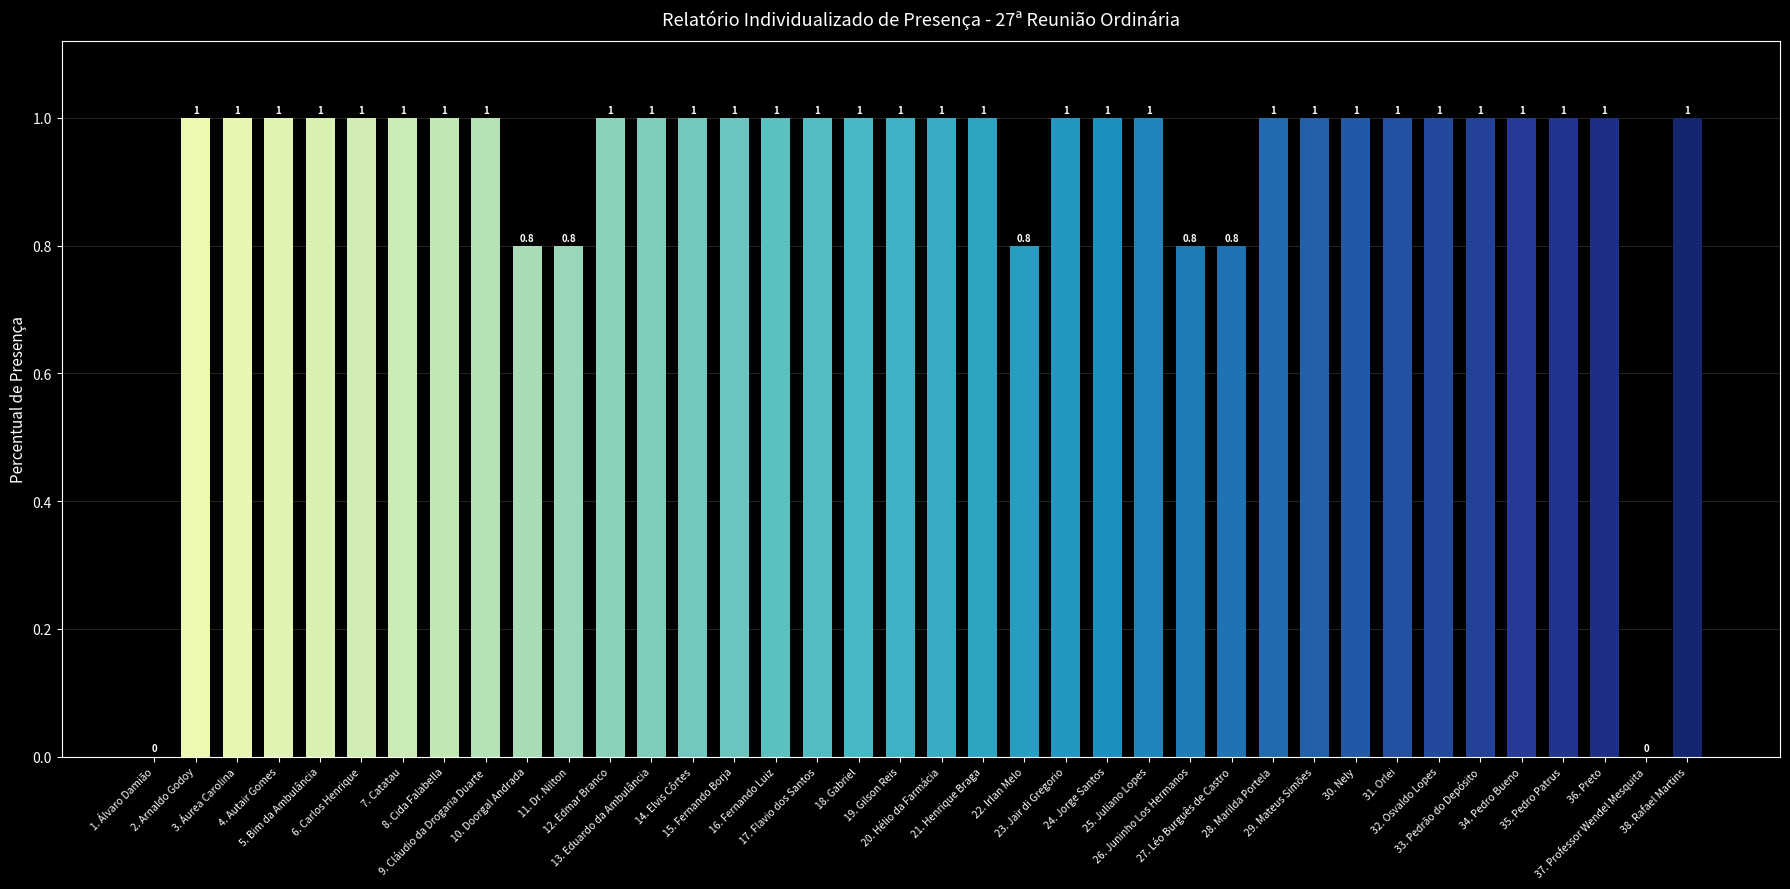

What is the greatest value displayed?

1.0